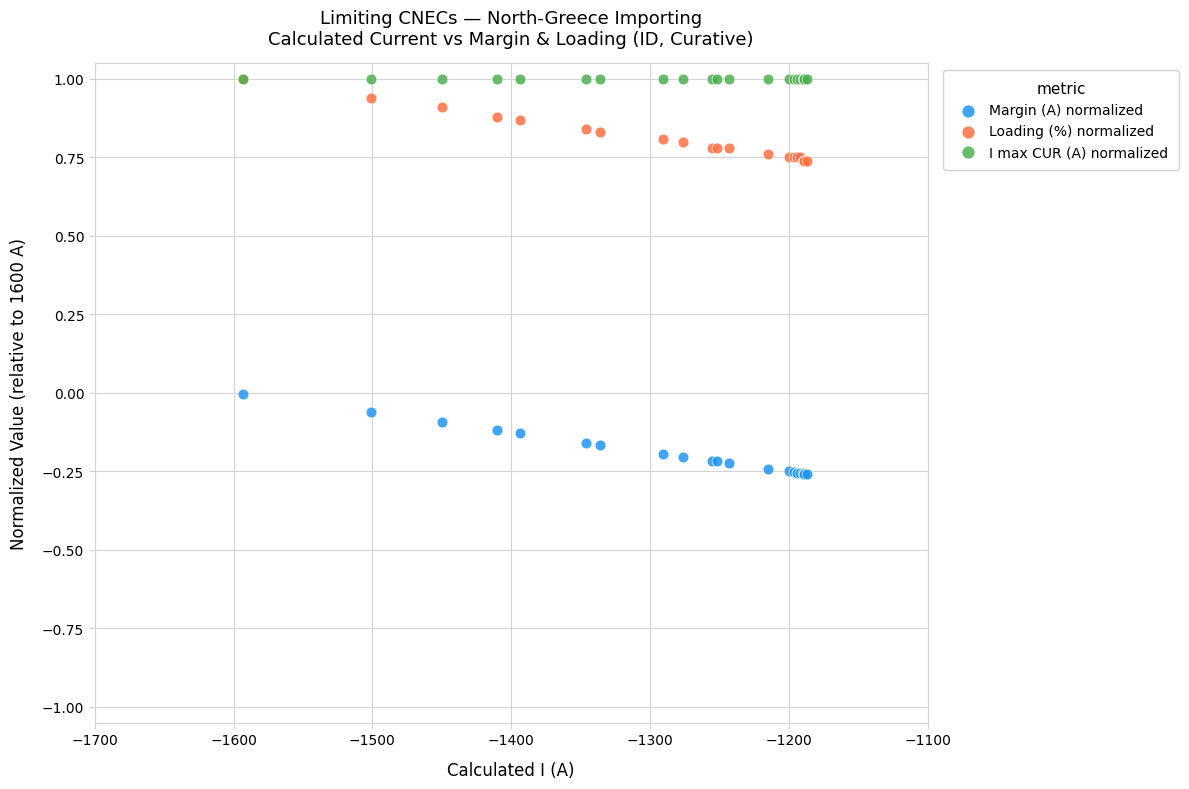

What are all the series names shown in the legend?

Margin (A) normalized, Loading (%) normalized, I max CUR (A) normalized